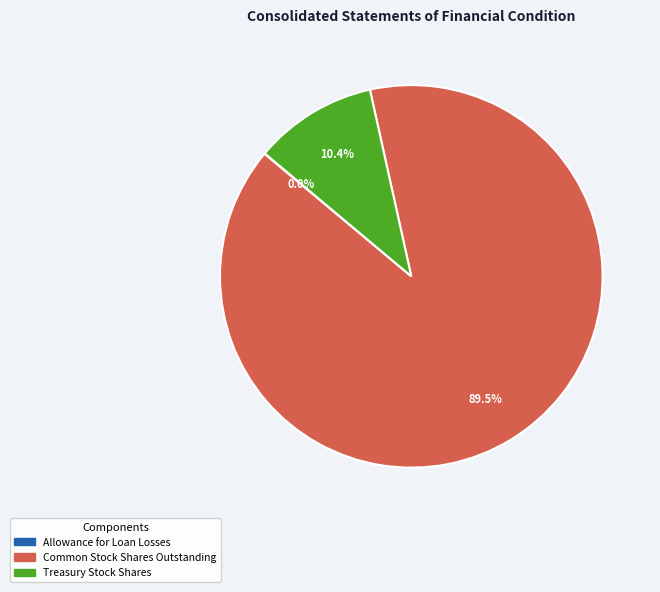

Approximately how many times larger is the value at Common Stock Shares Outstanding compared to Treasury Stock Shares?

8.6